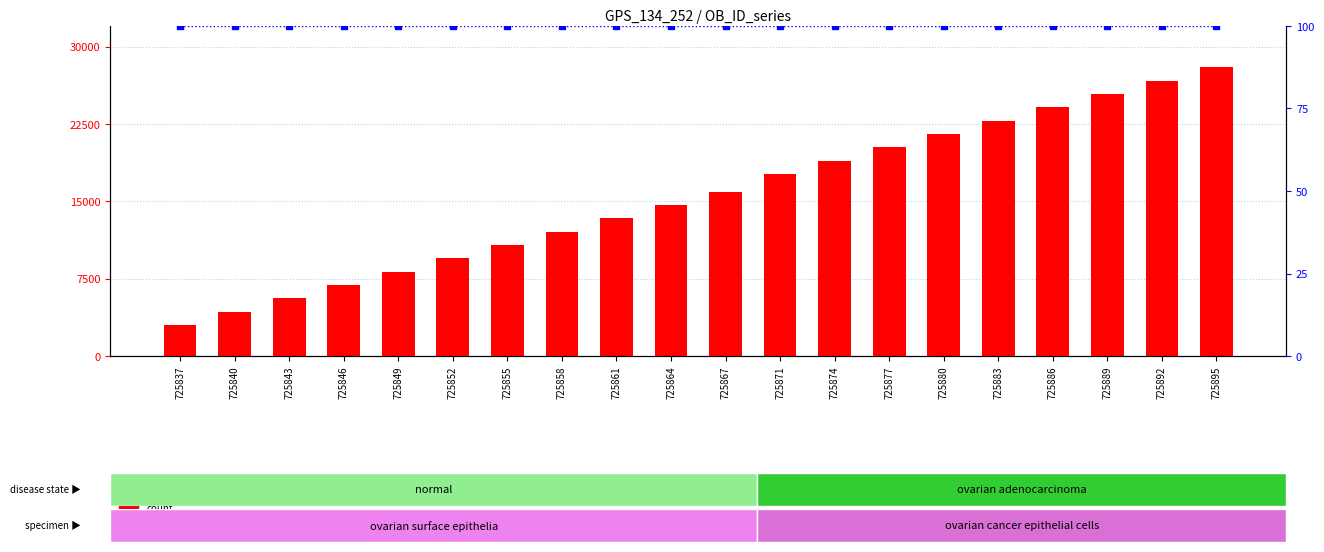

List the series in order of their peak value, lowest first.

percentile rank within the sample, count